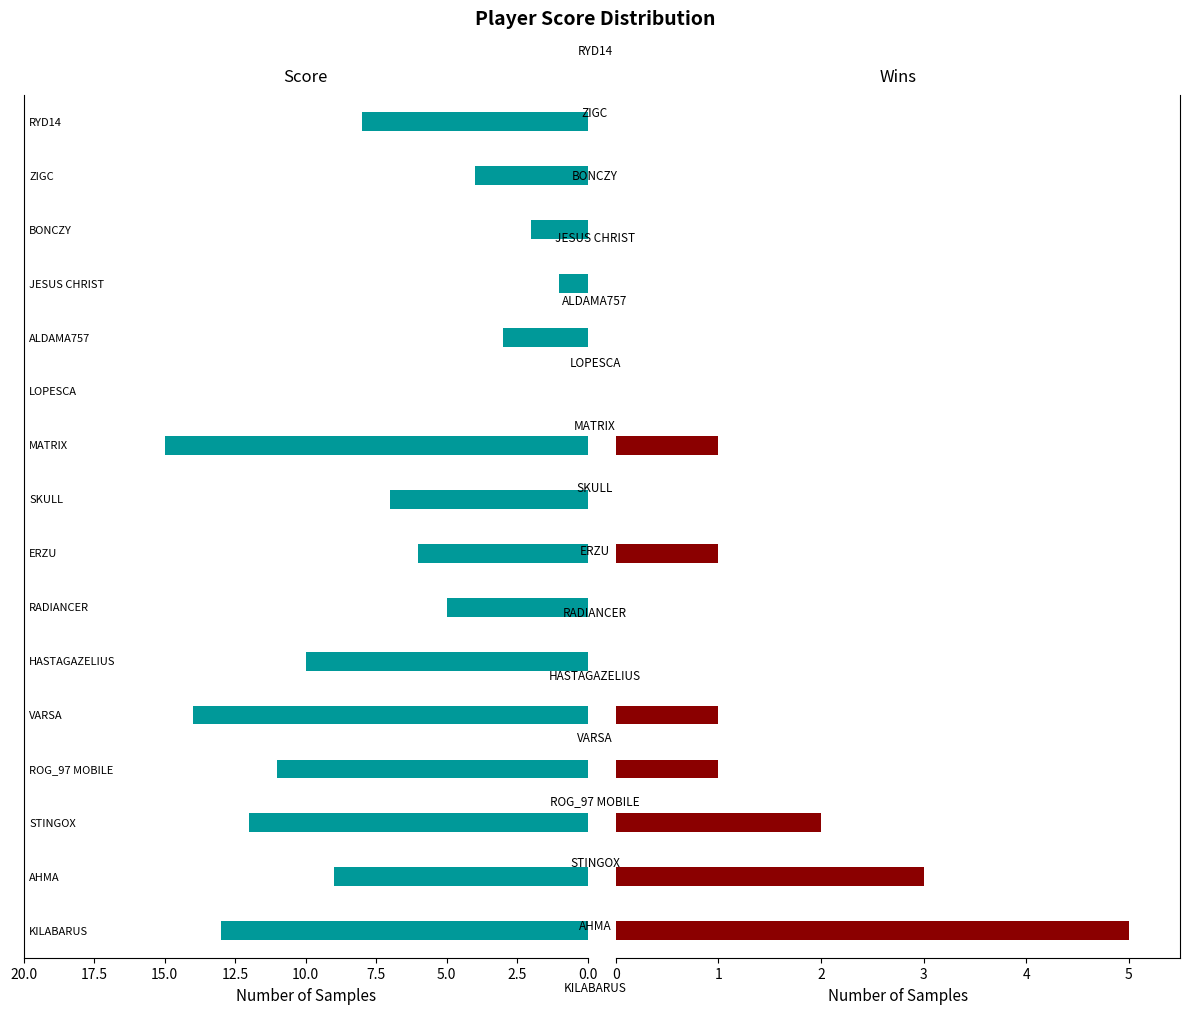

At how many categories does at least one series exceed 5?

10